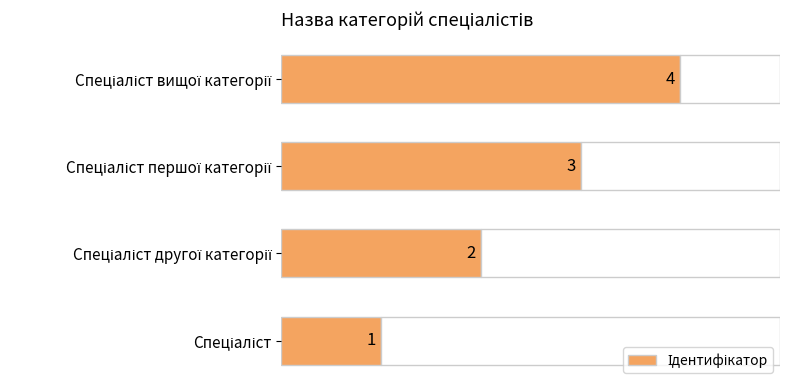

What is the maximum value shown in the chart?

4